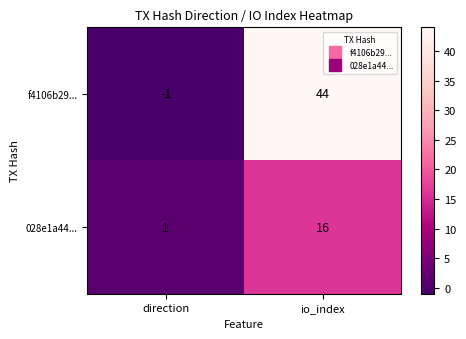

Read the f4106b29... value at io_index, to the nearest 10.

40